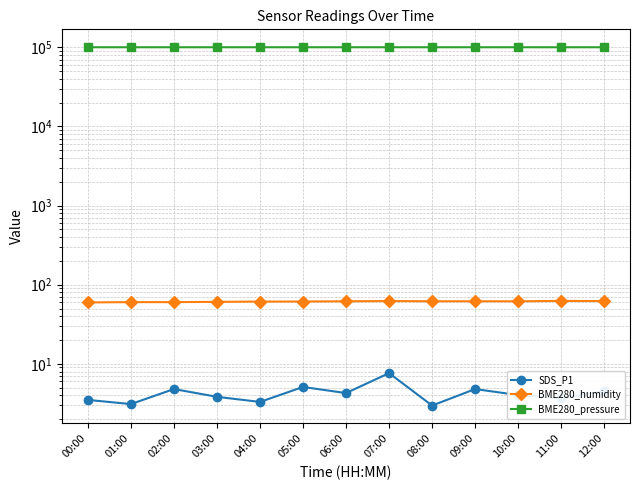

What is the sum of all BME280_pressure values?

1303060.7